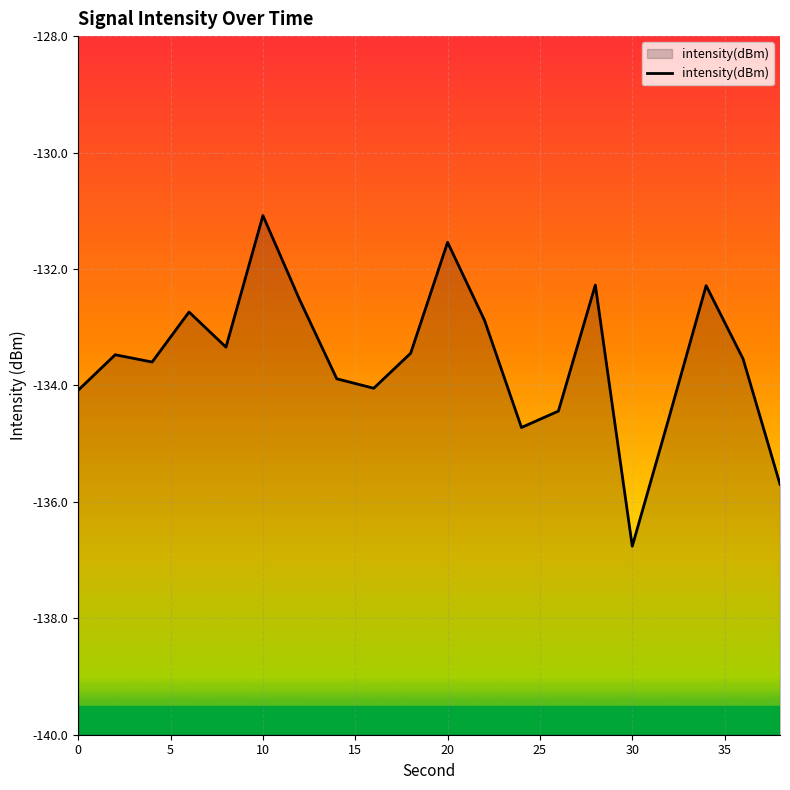

Read the value at 0.

-134.1